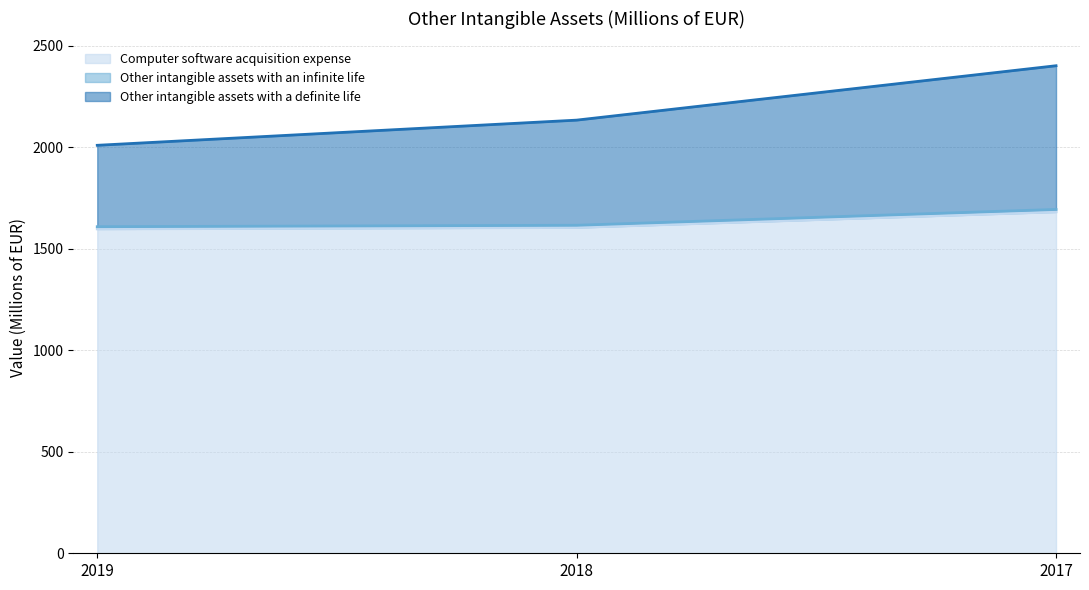

The Computer software acquisition expense series shows 1605 at 2018. True or false?

True